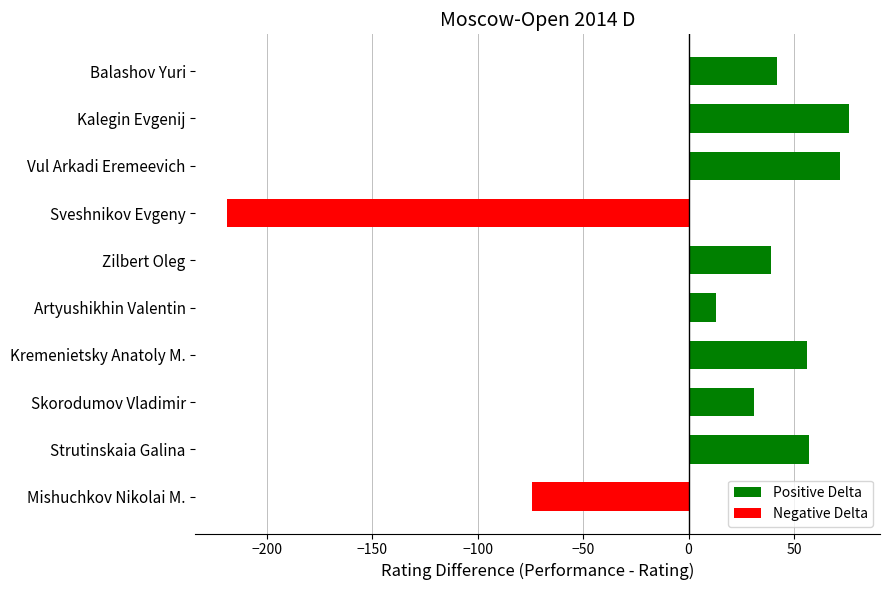

Count the number of data series in this chart.

1